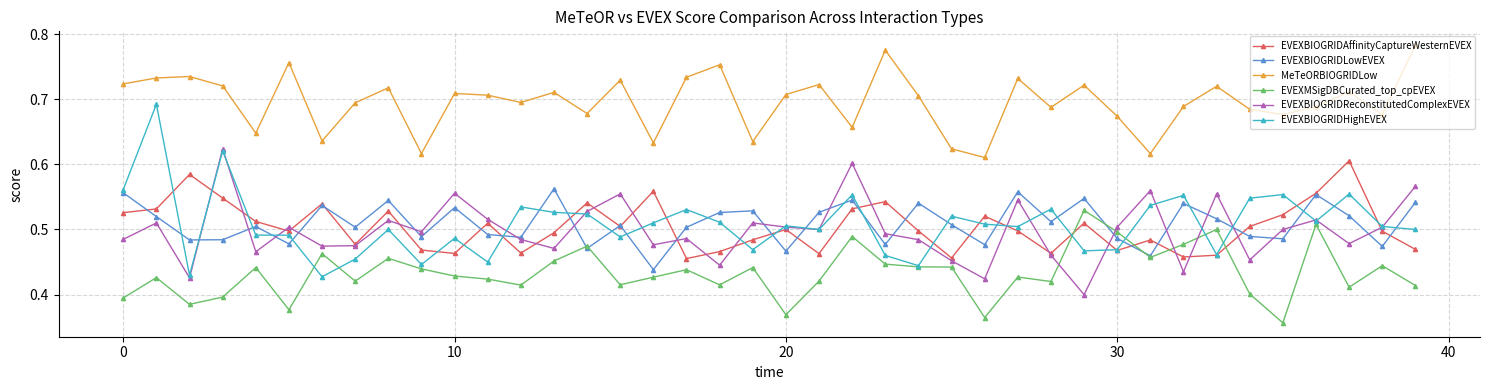

At how many categories does at least one series exceed 0?

40